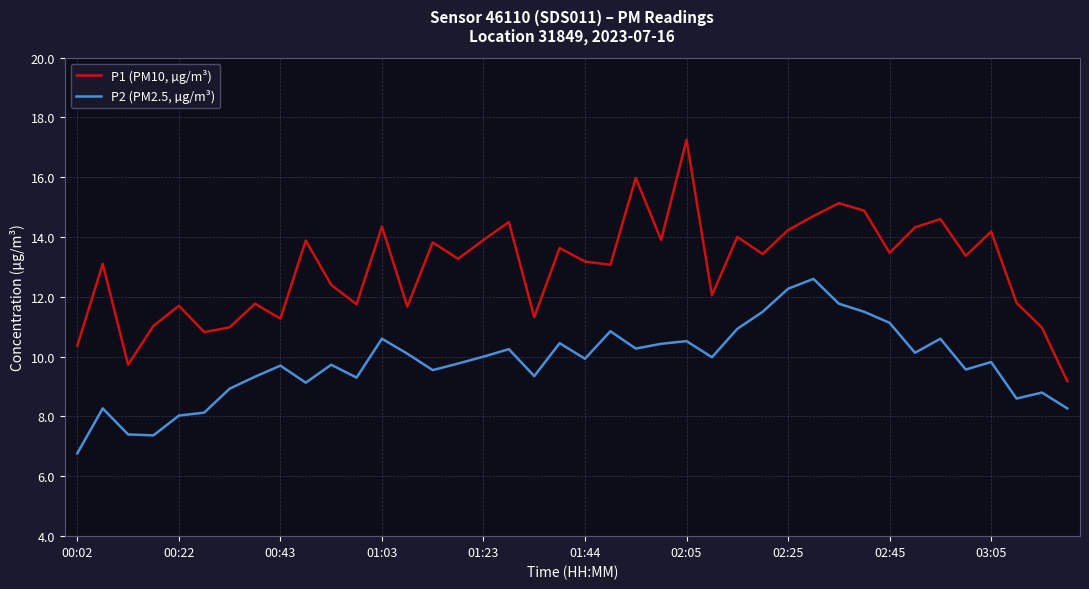

True or false: P1 (PM10, µg/m³) and P2 (PM2.5, µg/m³) intersect in this chart.

False